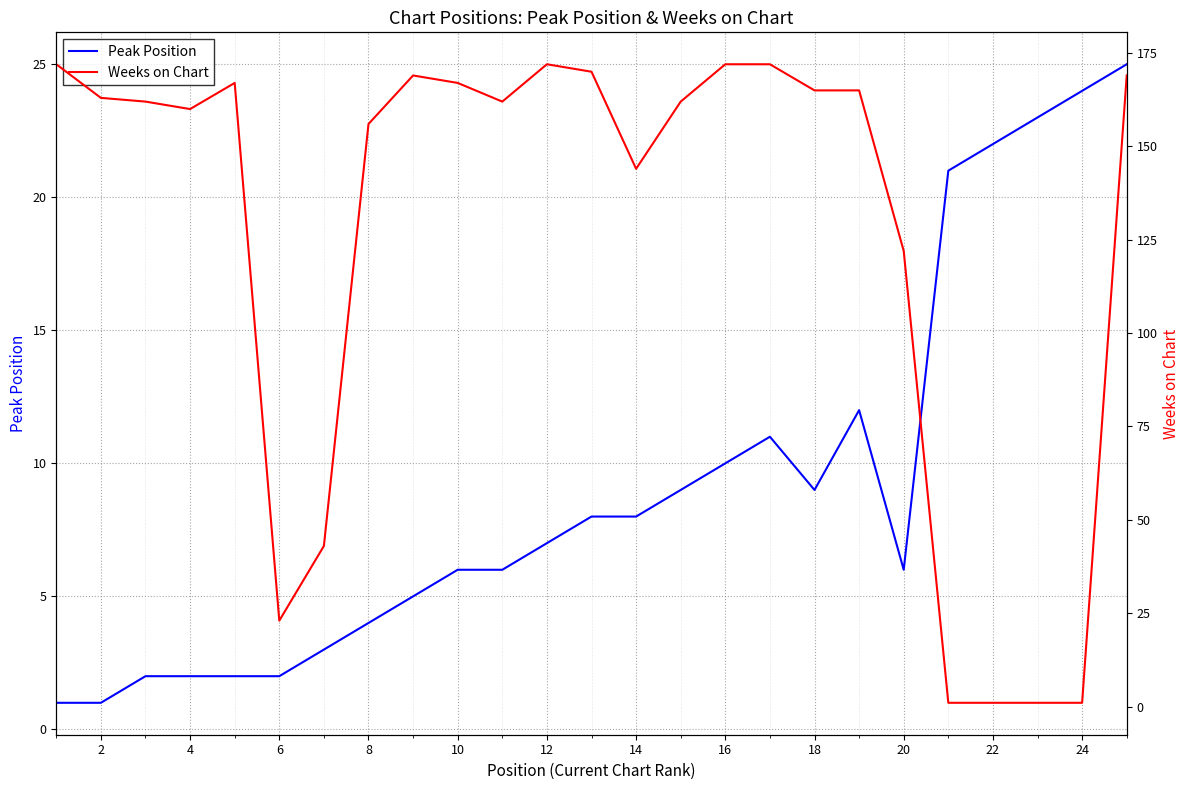

Reading left to right, list all the values displayed in this chart.

Peak Position: 1	1	2	2	2	2	3	4	5	6	6	7	8	8	9	10	11	9	12	6	21	22	23	24	25
Weeks on Chart: 172	163	162	160	167	23	43	156	169	167	162	172	170	144	162	172	172	165	165	122	1	1	1	1	169